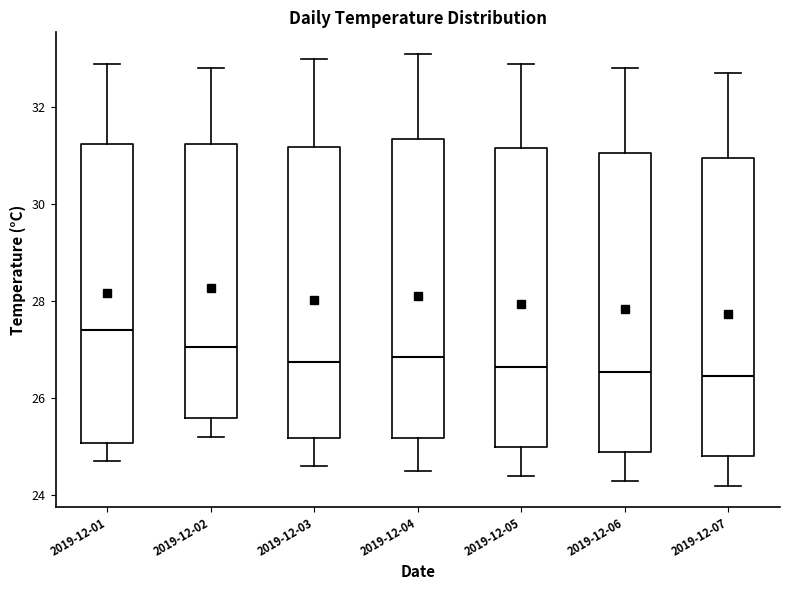

Reading left to right, read every box against the y-axis: the position of its median line, the range the box covers, and the ends of its whiskers. The values are not printed on the chart, so give them approximately, as read against the axis.

2019-12-01: median 27.4, box 25.0 to 31.2, whiskers 24.8 to 33.0
2019-12-02: median 27.0, box 25.6 to 31.2, whiskers 25.2 to 32.8
2019-12-03: median 26.8, box 25.2 to 31.2, whiskers 24.6 to 33.0
2019-12-04: median 26.8, box 25.2 to 31.4, whiskers 24.6 to 33.2
2019-12-05: median 26.6, box 25.0 to 31.2, whiskers 24.4 to 33.0
2019-12-06: median 26.6, box 25.0 to 31.0, whiskers 24.4 to 32.8
2019-12-07: median 26.4, box 24.8 to 31.0, whiskers 24.2 to 32.8